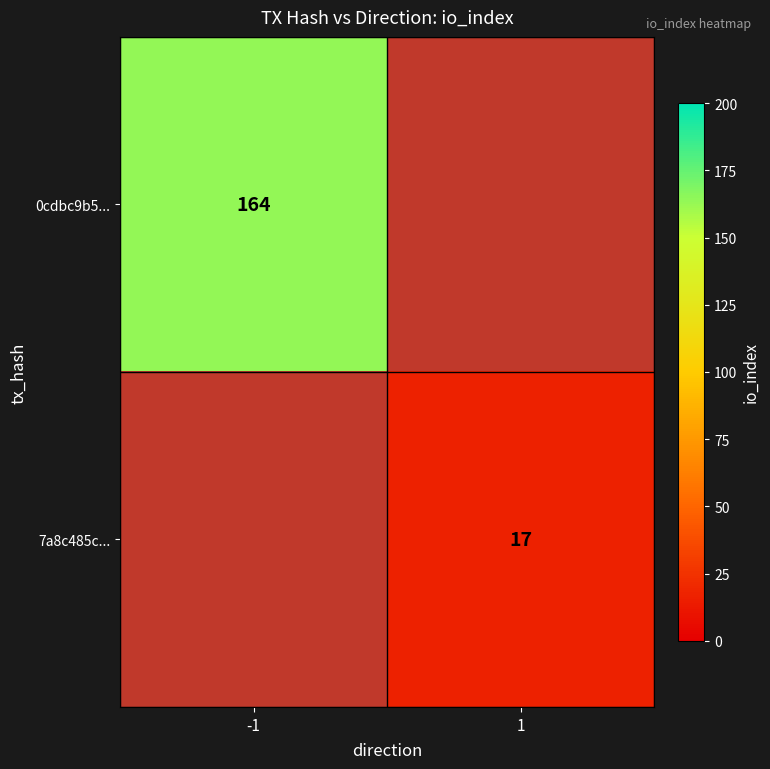

The value of 0cdbc9b5... at -1 is 164. True or false?

True